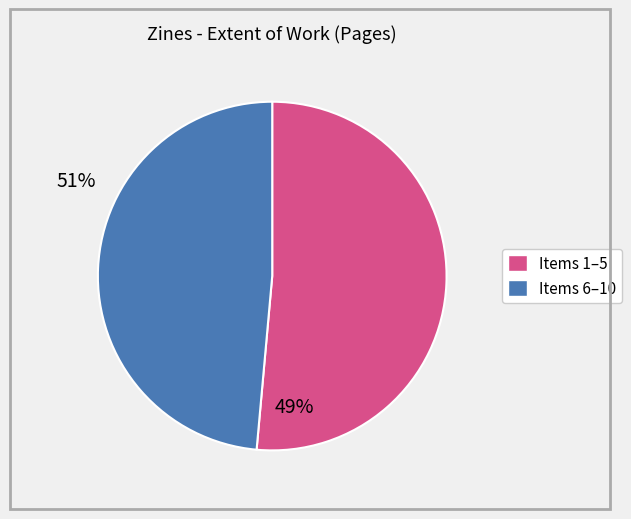

Does any single category account for the majority?

Yes